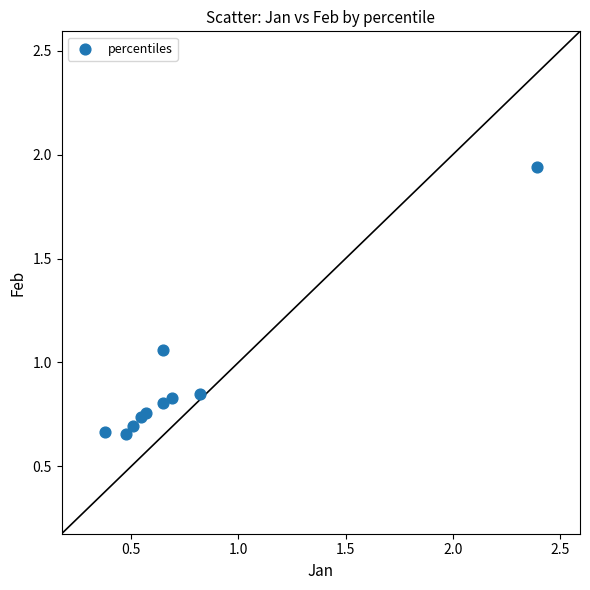

What is the range of X values (max minus min)?

2.0